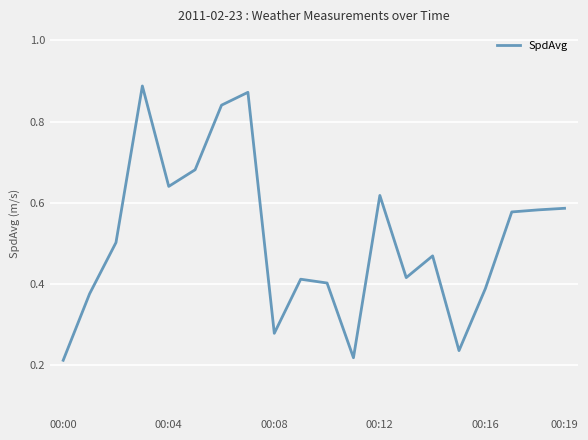

Count the number of categories in the chart.

20